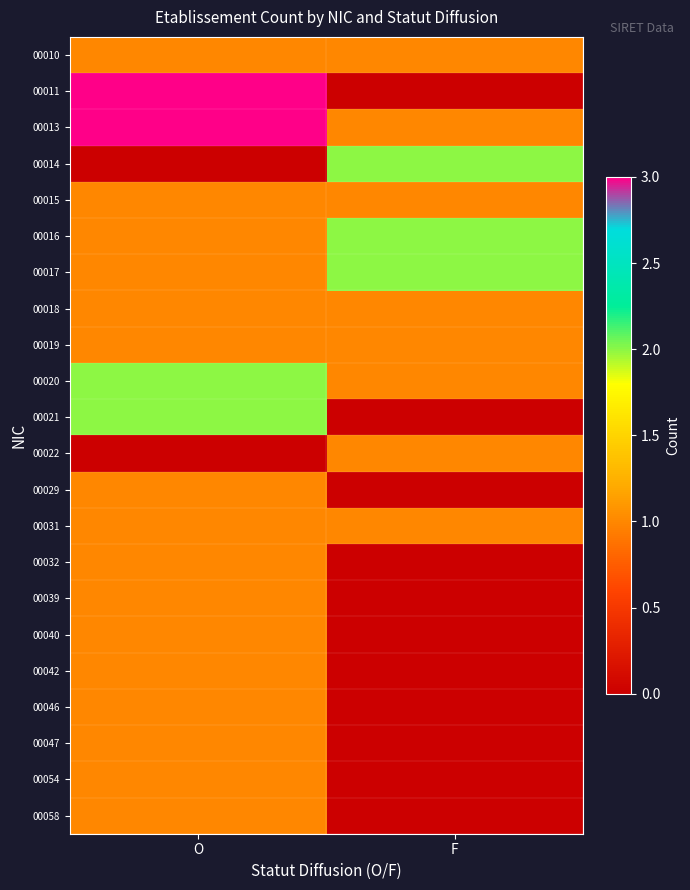

Reading right to left, list all the values displayed in this chart.

00010: F=1	O=1
00011: F=0	O=3
00013: F=1	O=3
00014: F=2	O=0
00015: F=1	O=1
00016: F=2	O=1
00017: F=2	O=1
00018: F=1	O=1
00019: F=1	O=1
00020: F=1	O=2
00021: F=0	O=2
00022: F=1	O=0
00029: F=0	O=1
00031: F=1	O=1
00032: F=0	O=1
00039: F=0	O=1
00040: F=0	O=1
00042: F=0	O=1
00046: F=0	O=1
00047: F=0	O=1
00054: F=0	O=1
00058: F=0	O=1